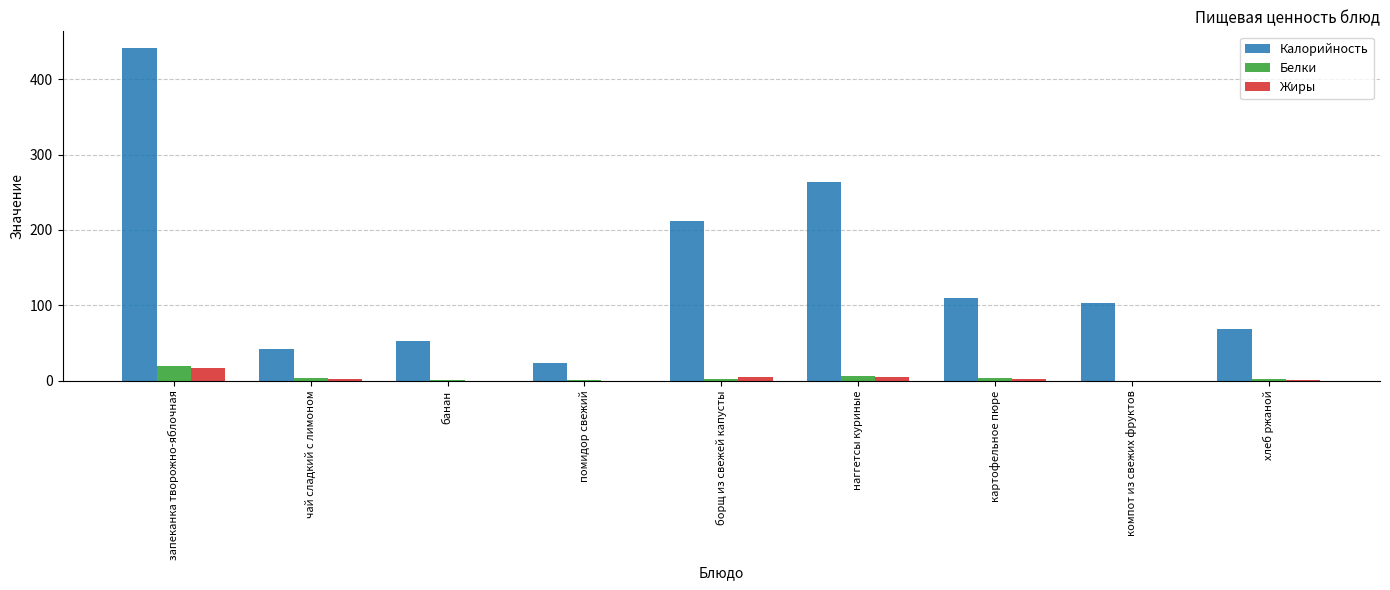

The value of Калорийность at компот из свежих фруктов is 33.8. True or false?

False